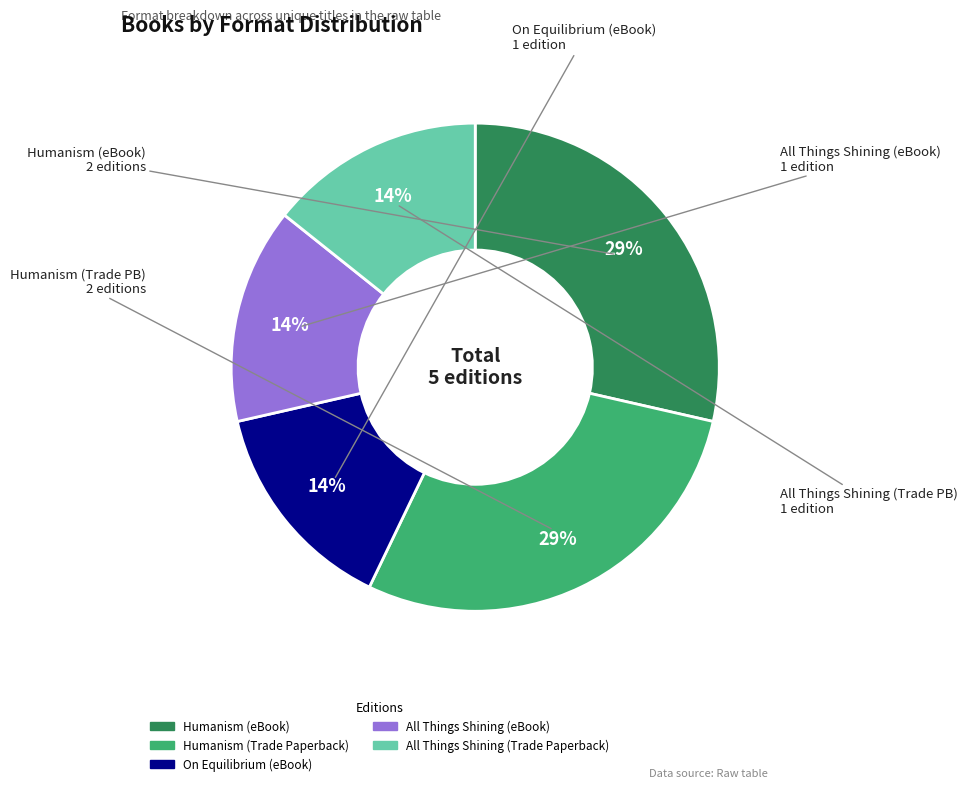

True or false: All Things Shining (Trade Paperback) accounts for 14% of the total.

True